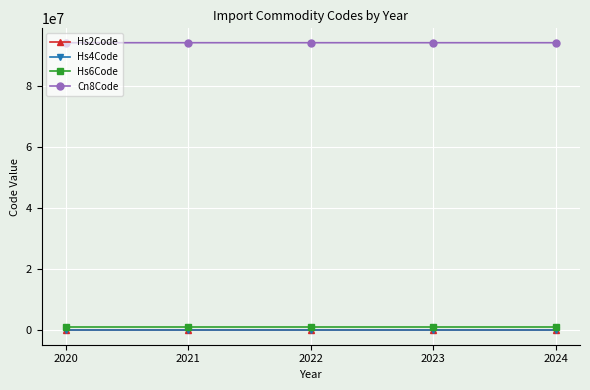

True or false: Cn8Code and Hs4Code cross at least once.

False